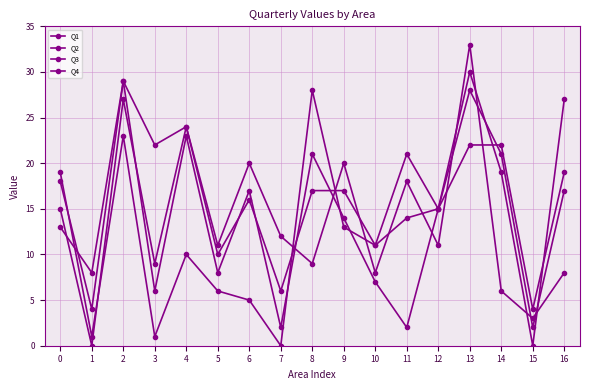

Reading left to right, what are all the values shown in this chart?

Q1: 18	4	29	22	24	11	20	12	9	20	8	18	11	33	6	3	8
Q2: 15	0	27	9	24	10	16	6	17	17	11	21	15	30	19	0	27
Q3: 19	1	23	1	10	6	5	0	28	13	11	14	15	22	22	4	19
Q4: 13	8	29	6	23	8	17	2	21	14	7	2	15	28	21	2	17